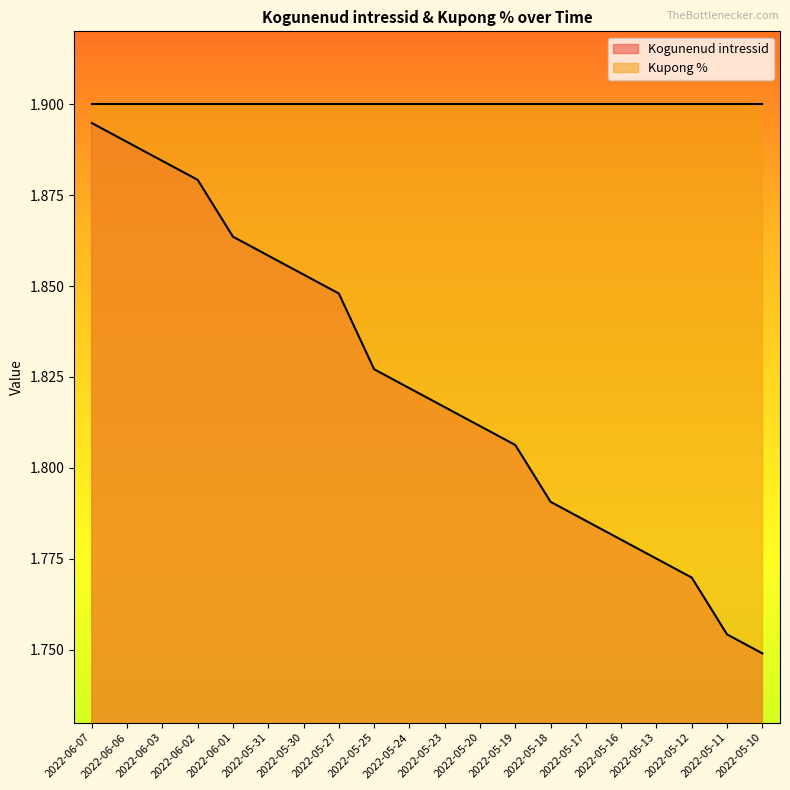

How many lines are shown in the chart?

2